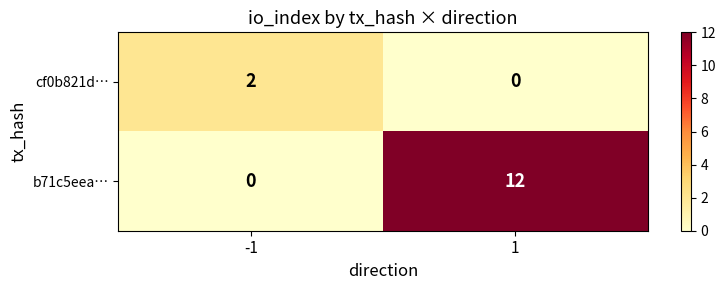

Reading left to right, list all the values displayed in this chart.

cf0b821d…: -1=2	1=0
b71c5eea…: -1=0	1=12